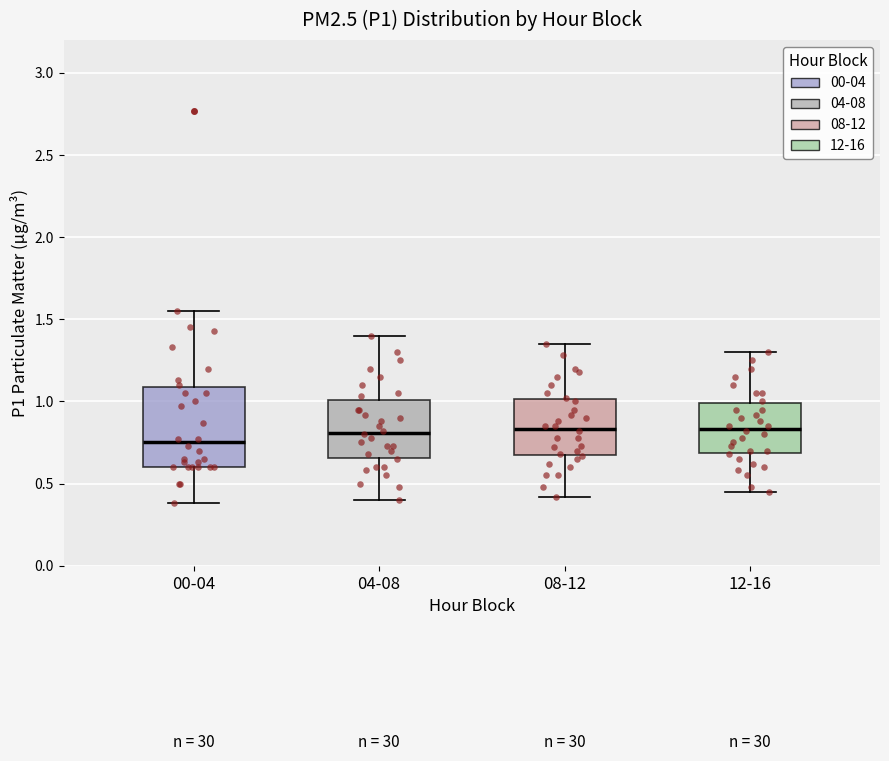

Reading left to right, transcribe this box plot: for each box, give where its median line is, the range the box spans, and where its two whiskers end, as read against the y-axis. The values are not printed on the chart, so give them approximately, as read against the axis.

00-04: median 0.75, box 0.60 to 1.10, whiskers 0.40 to 1.55
04-08: median 0.80, box 0.65 to 1.00, whiskers 0.40 to 1.40
08-12: median 0.85, box 0.65 to 1.00, whiskers 0.40 to 1.35
12-16: median 0.85, box 0.70 to 1.00, whiskers 0.45 to 1.30